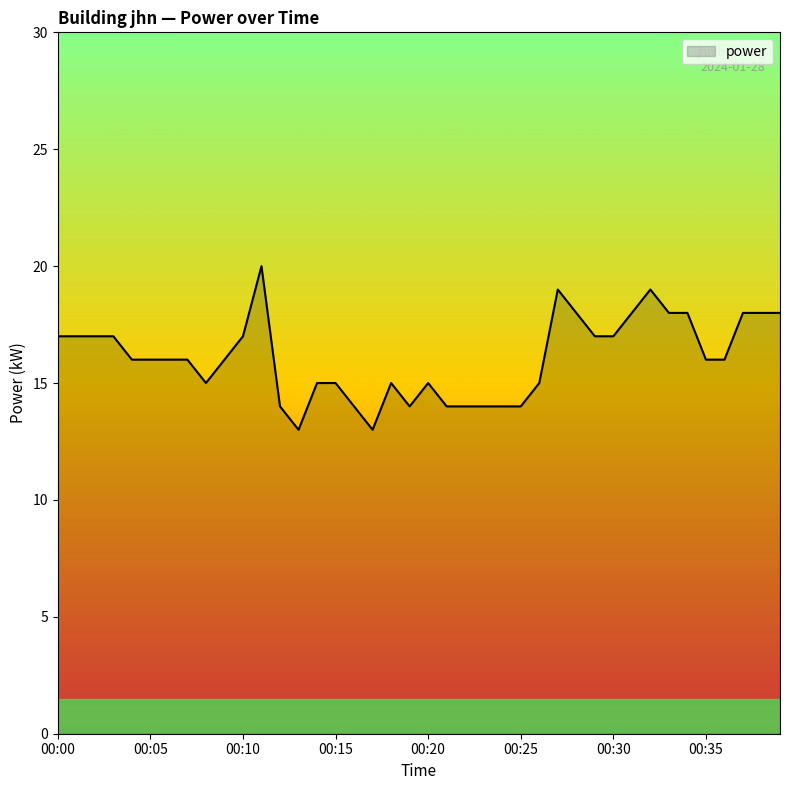

What is the maximum value shown in the chart?

20